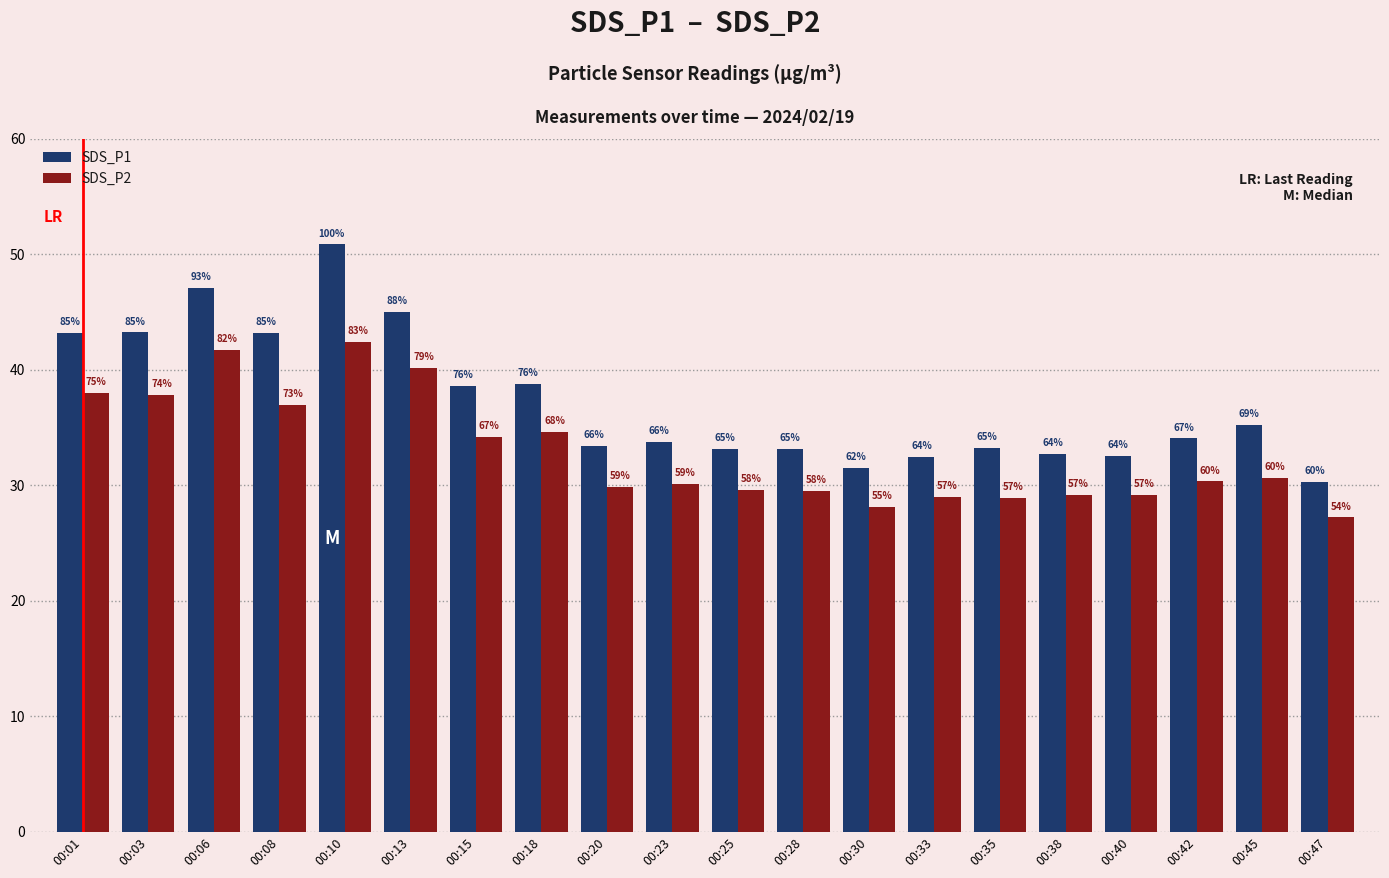

Reading left to right, extract all data points from this chart.

SDS_P1: 43.2	43.2	47.1	43.1	50.8	45.0	38.6	38.8	33.4	33.7	33.2	33.1	31.5	32.5	33.2	32.7	32.5	34.0	35.2	30.3
SDS_P2: 38.0	37.8	41.7	37.0	42.4	40.2	34.2	34.6	29.8	30.1	29.6	29.5	28.1	29.0	28.9	29.1	29.1	30.3	30.6	27.2